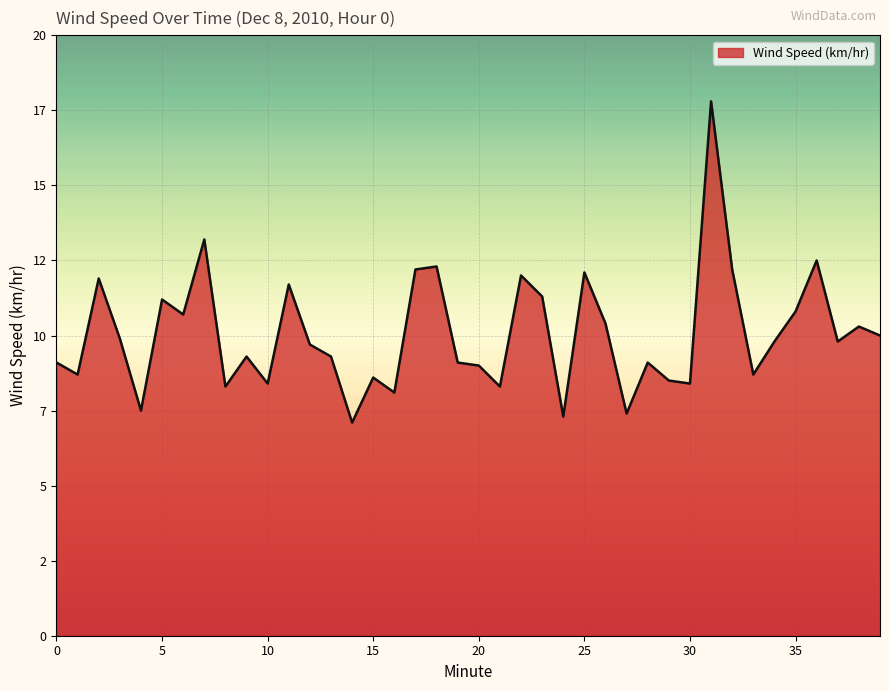

How many points are lower than both their immediate neighbors (excluding endpoints)?

13